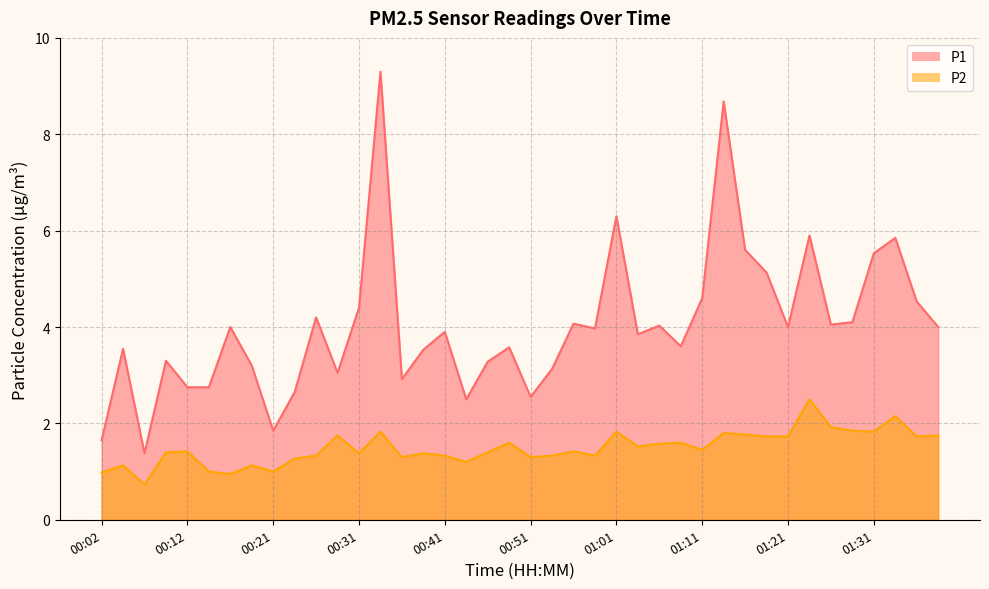

Which category has the lowest value across all series?

00:07